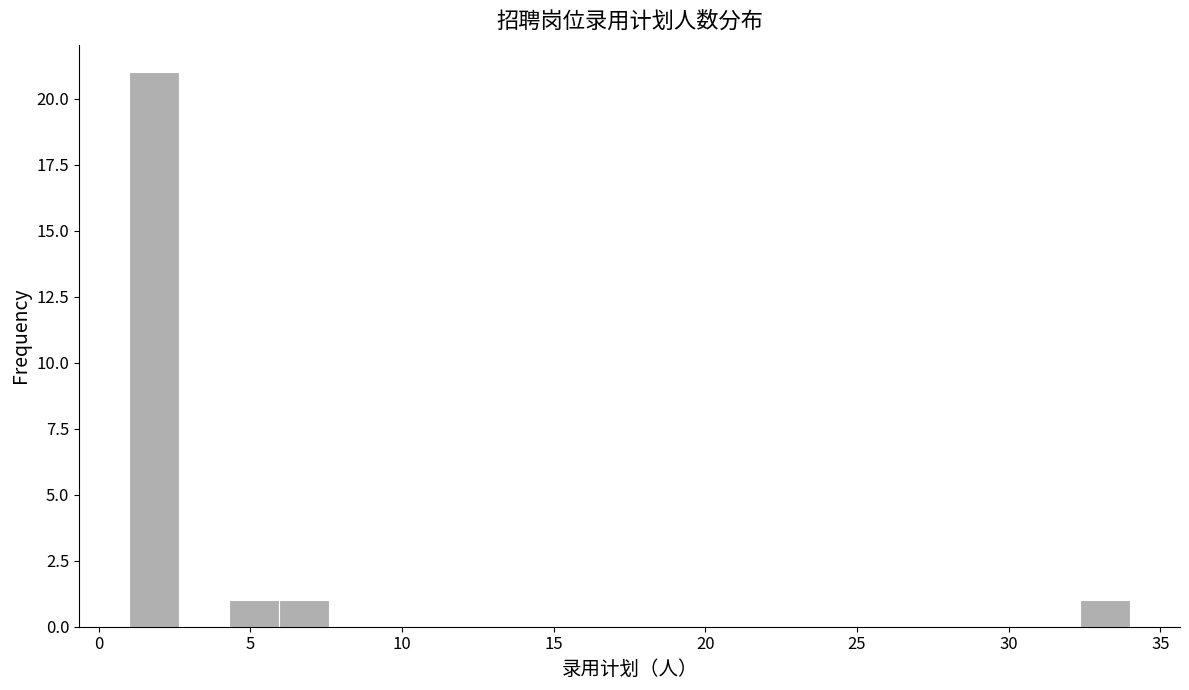

Read against the x-axis, roughly where is the centre of the tallest bar?

2.0